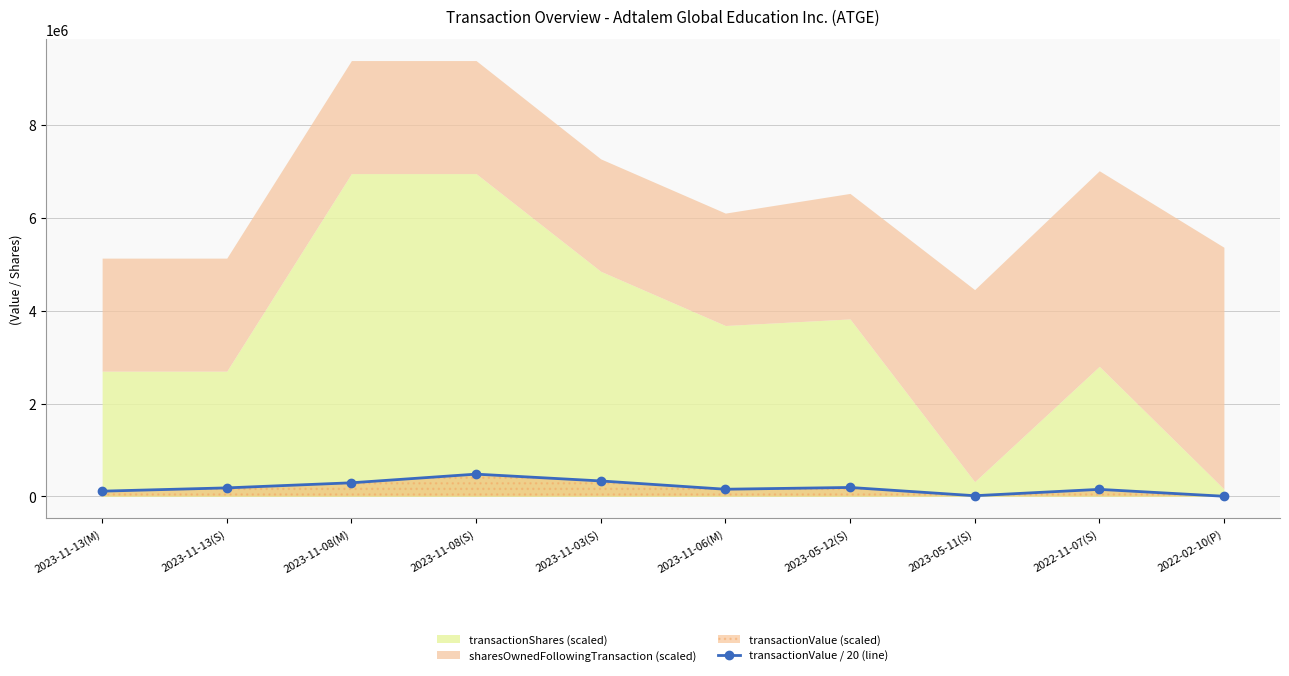

What is the difference between the values at 2022-02-10(P) and 2023-11-03(S)?

329299.2